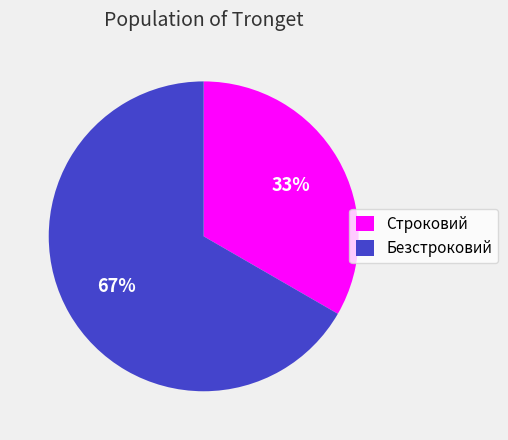

Approximately how many times larger is the value at Строковий compared to Безстроковий?

0.5